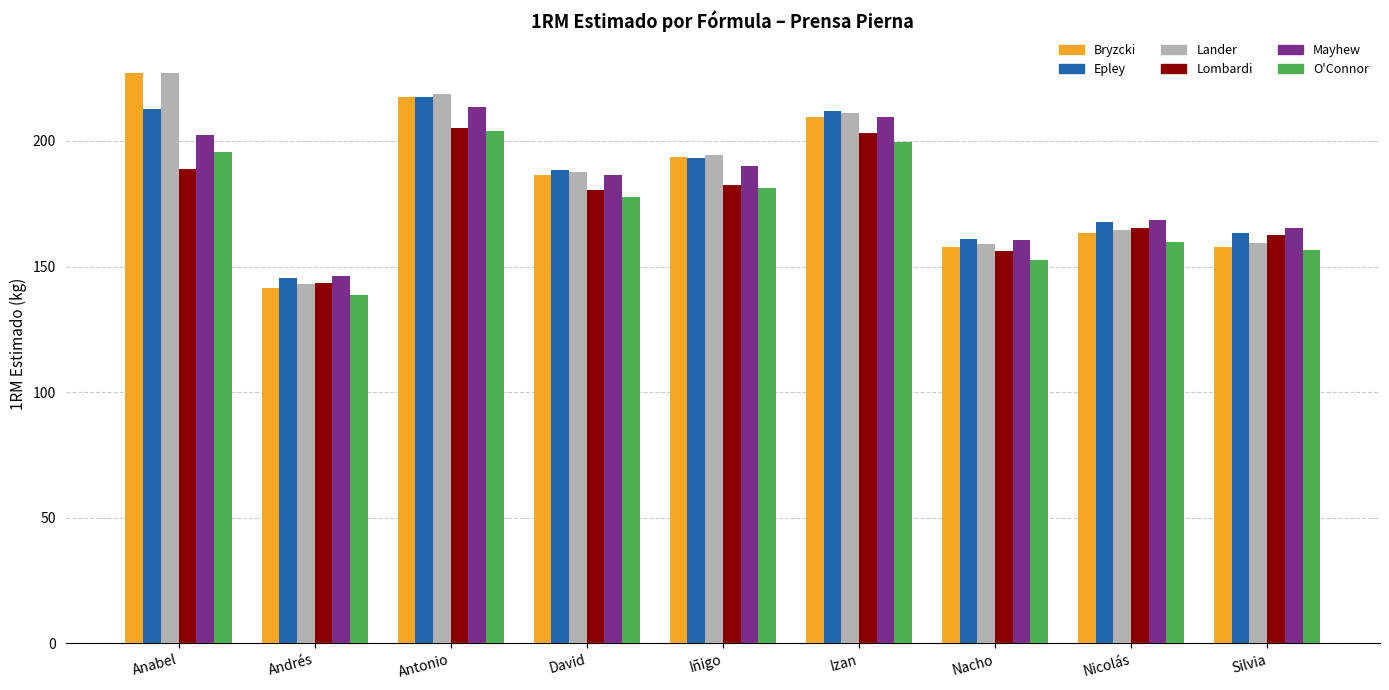

Read the Lander value at Nicolás.

164.6